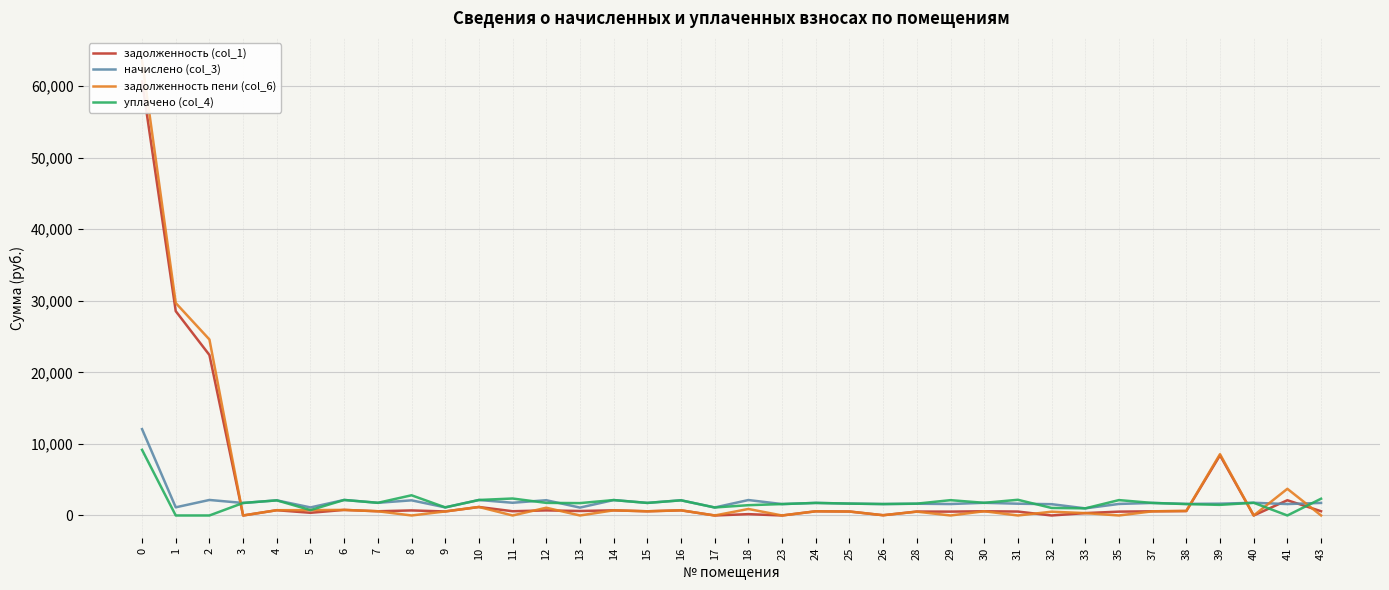

Between 9 and 3, which is larger?

9